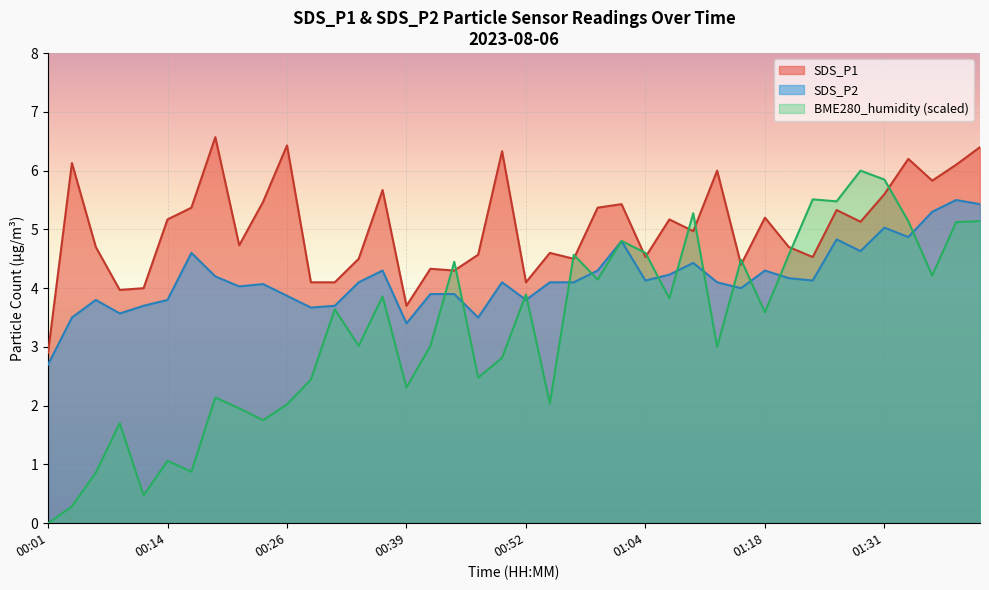

Where is SDS_P1 nearest to the value 4?

00:11